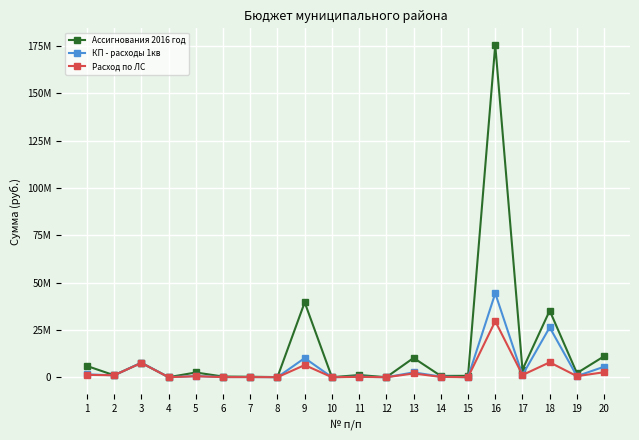

Which series has the largest total across all categories?

Ассигнования 2016 год